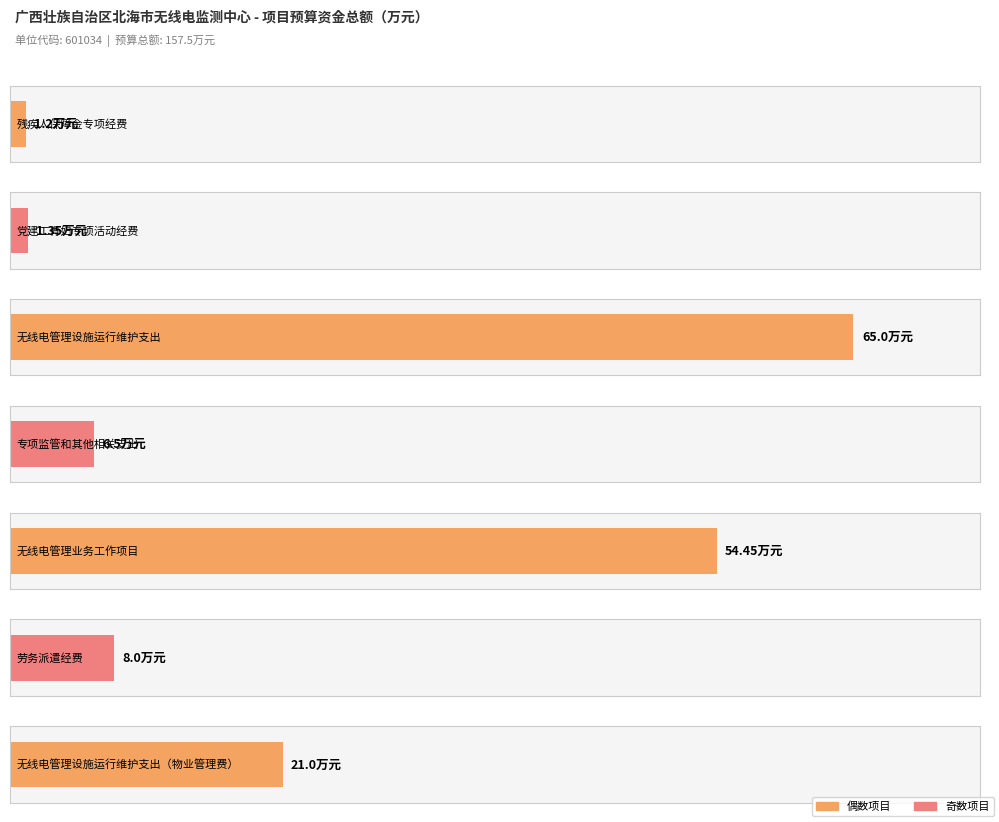

What is the label of the 2nd bar from the left?

党建工青妇专项活动经费